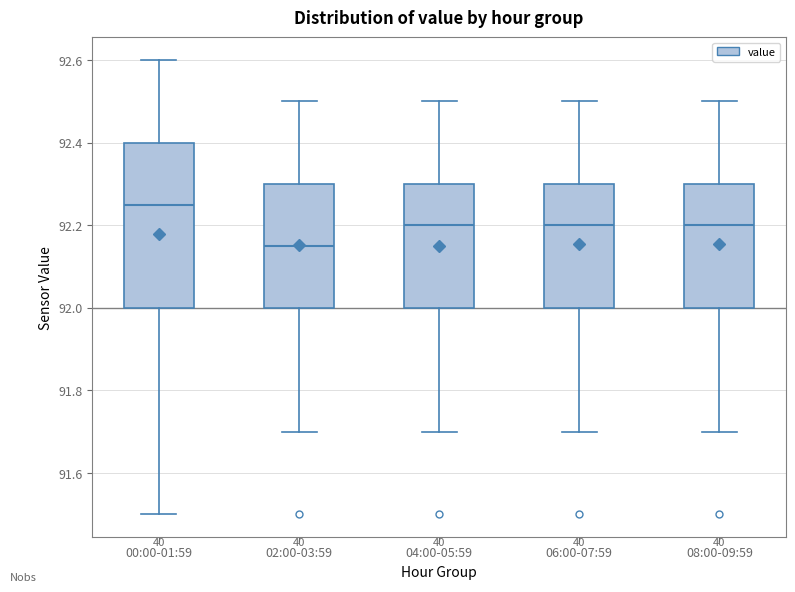

Which box is the tallest, from its lower edge to its upper edge?

00:00-01:59